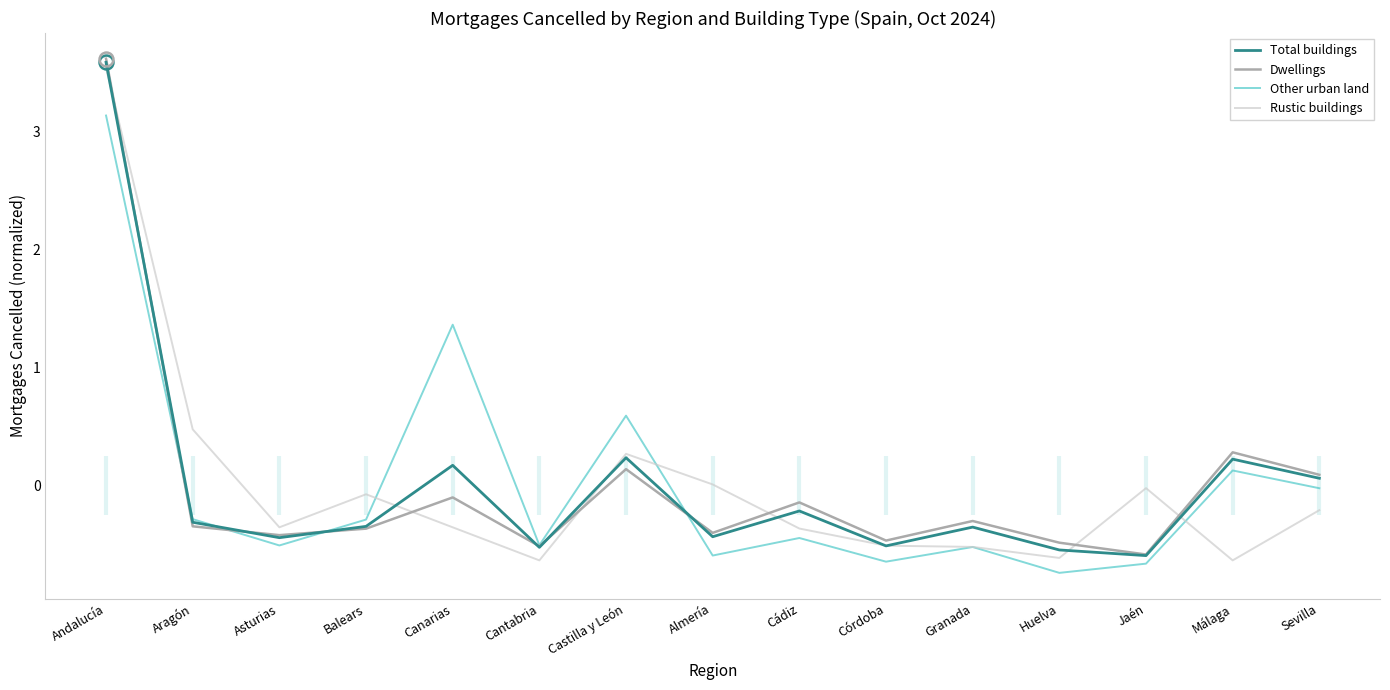

Where is Other urban land nearest to the value 1?

Canarias